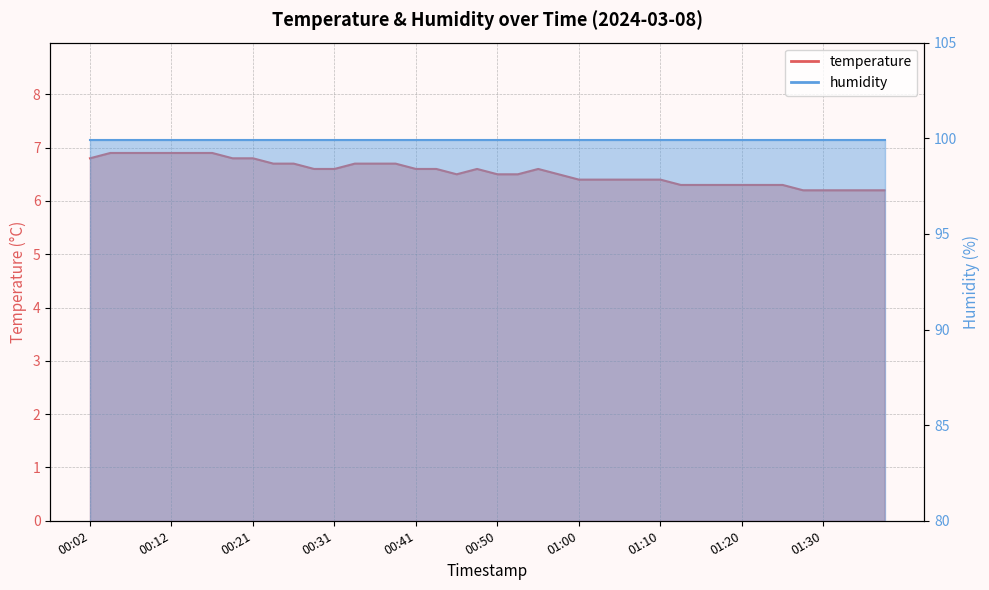

True or false: the data has more than 2 interior local peaks.

False